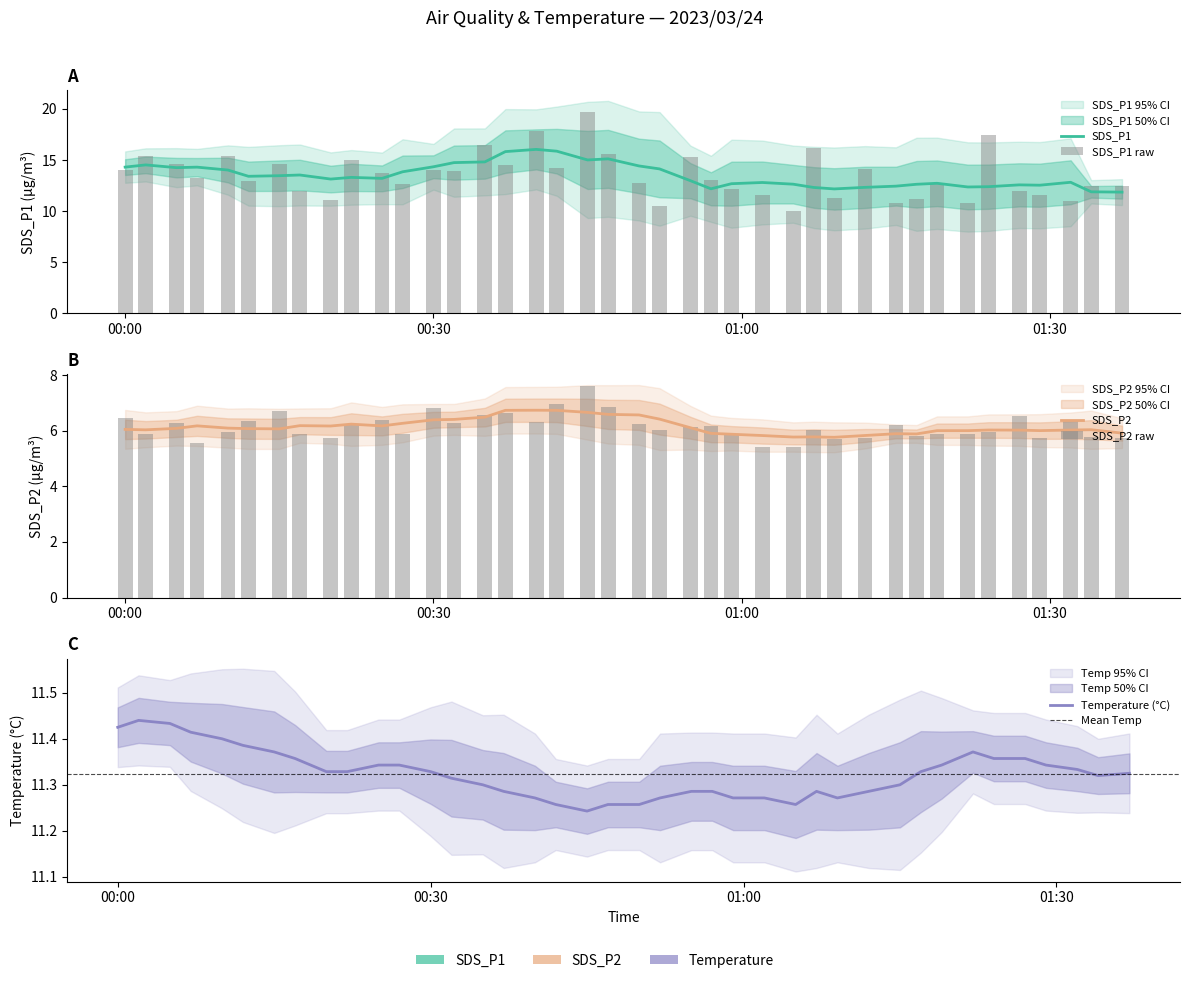

What is the label of the 31st bar from the right?

2023/03/24 00:22